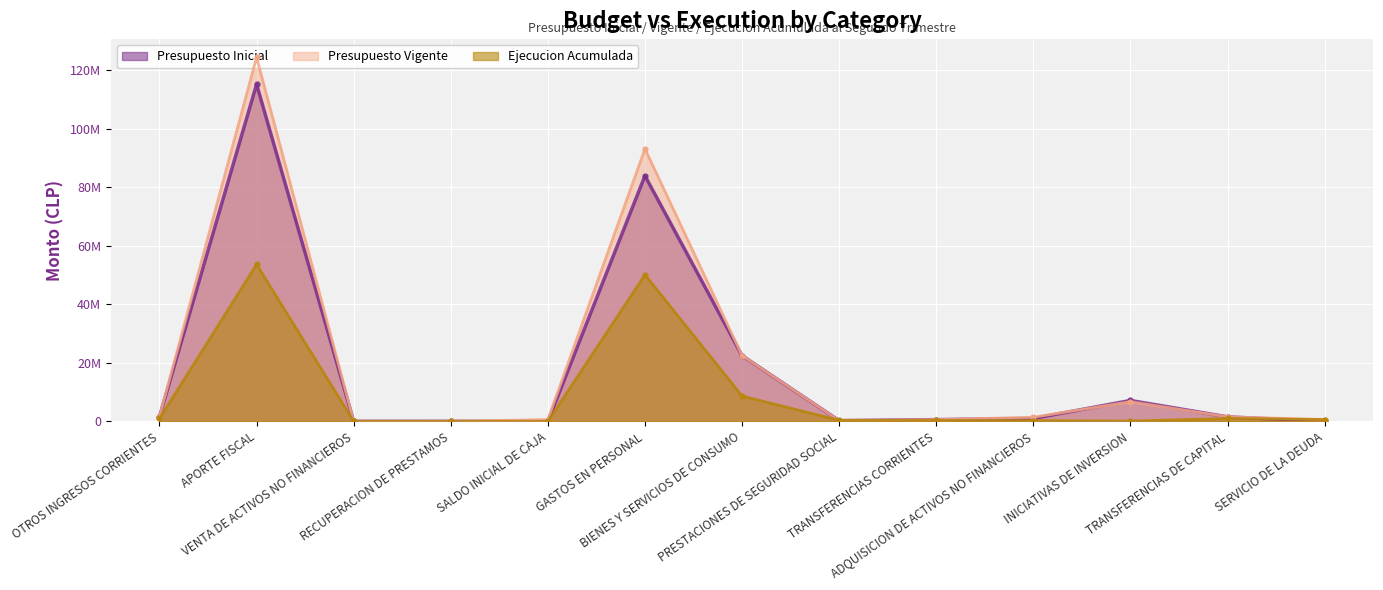

At which category is the sum across all series the highest?

APORTE FISCAL